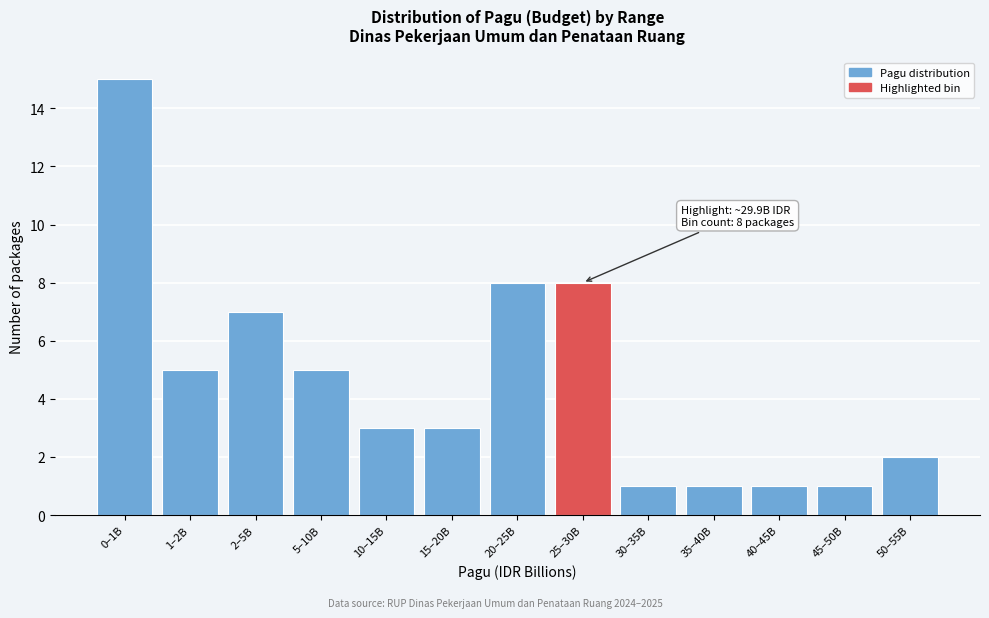

Reading right to left, what are all the values shown in this chart?

50–55B=2	45–50B=1	40–45B=1	35–40B=1	30–35B=1	25–30B=8	20–25B=8	15–20B=3	10–15B=3	5–10B=5	2–5B=7	1–2B=5	0–1B=15